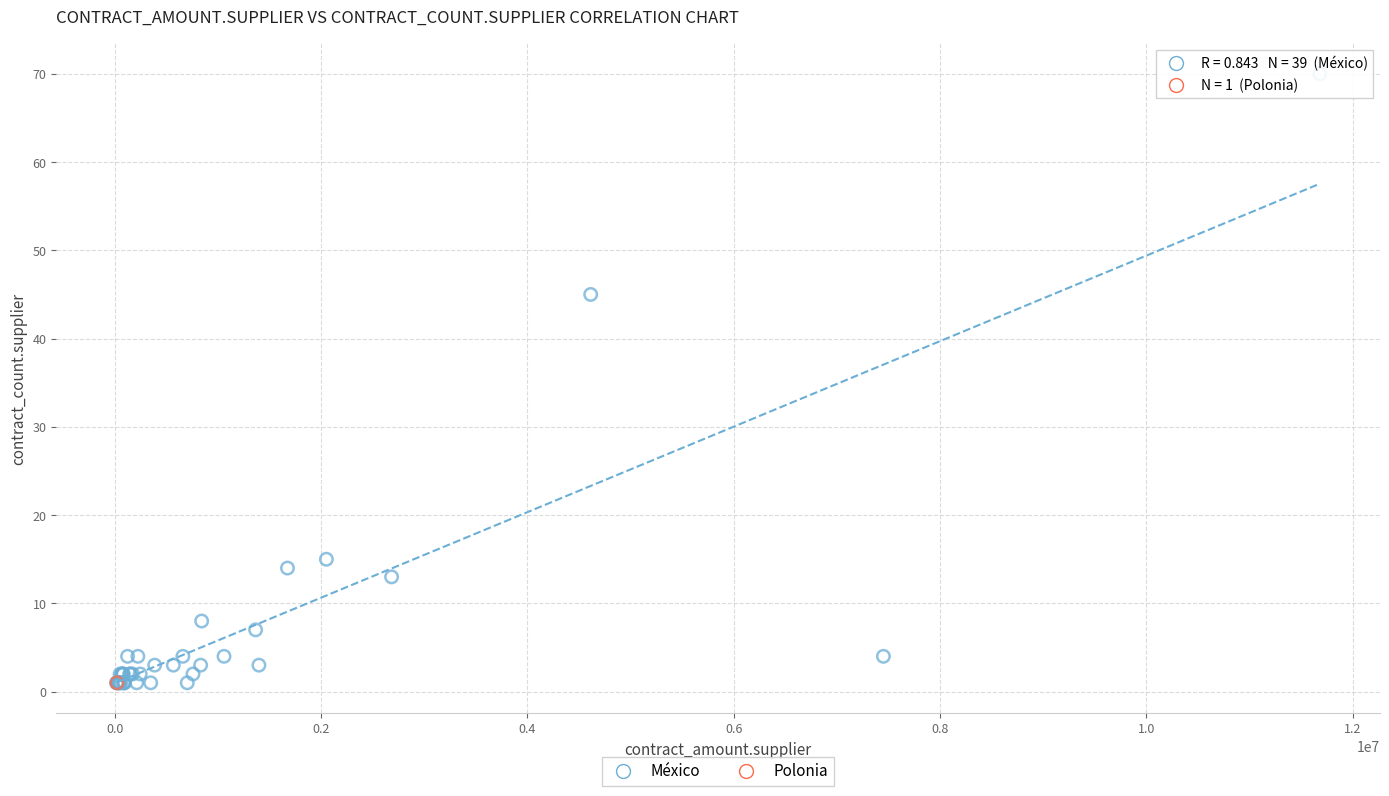

What are all the series names shown in the legend?

México, Polonia